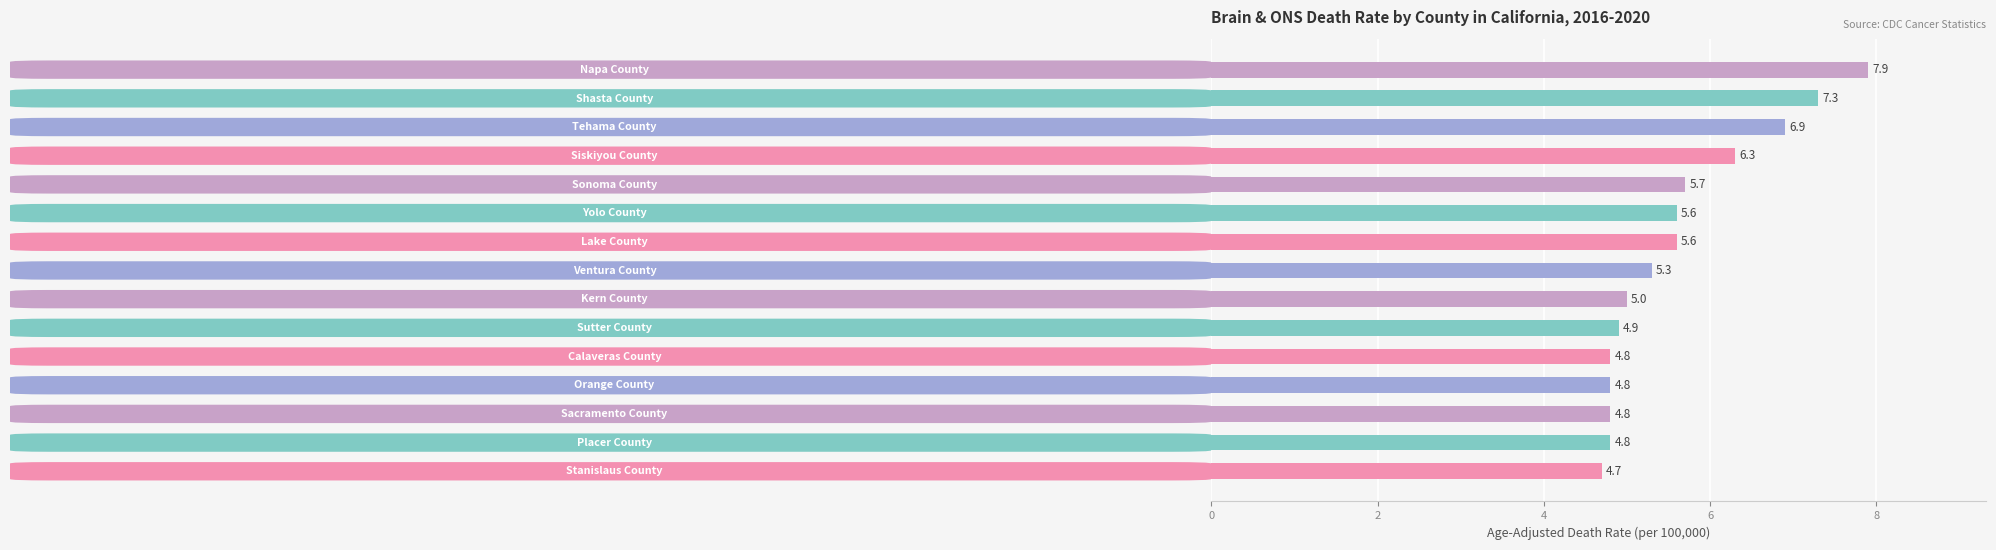

Reading top to bottom, what are all the values shown in this chart?

7.9	7.3	6.9	6.3	5.7	5.6	5.6	5.3	5.0	4.9	4.8	4.8	4.8	4.8	4.7